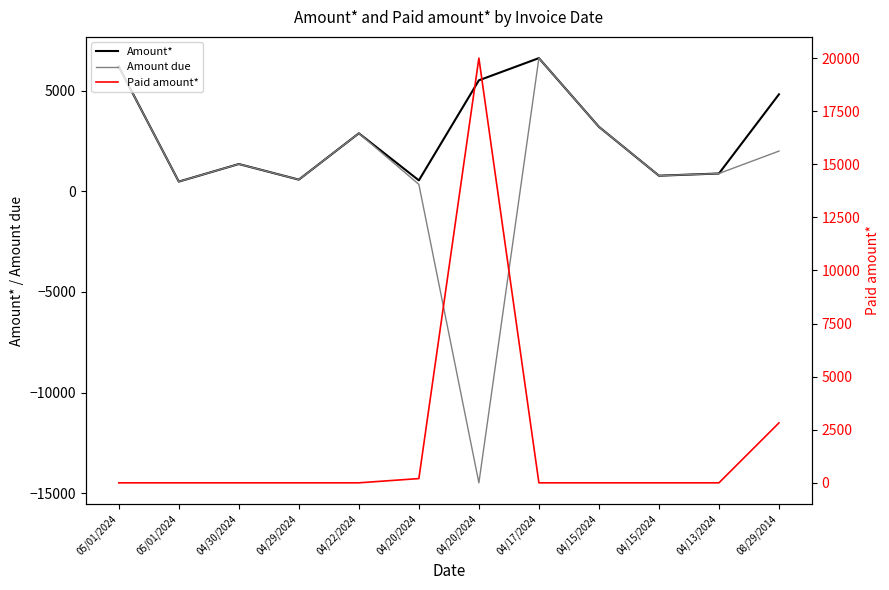

What is the highest value of the Amount* series?

6619.8